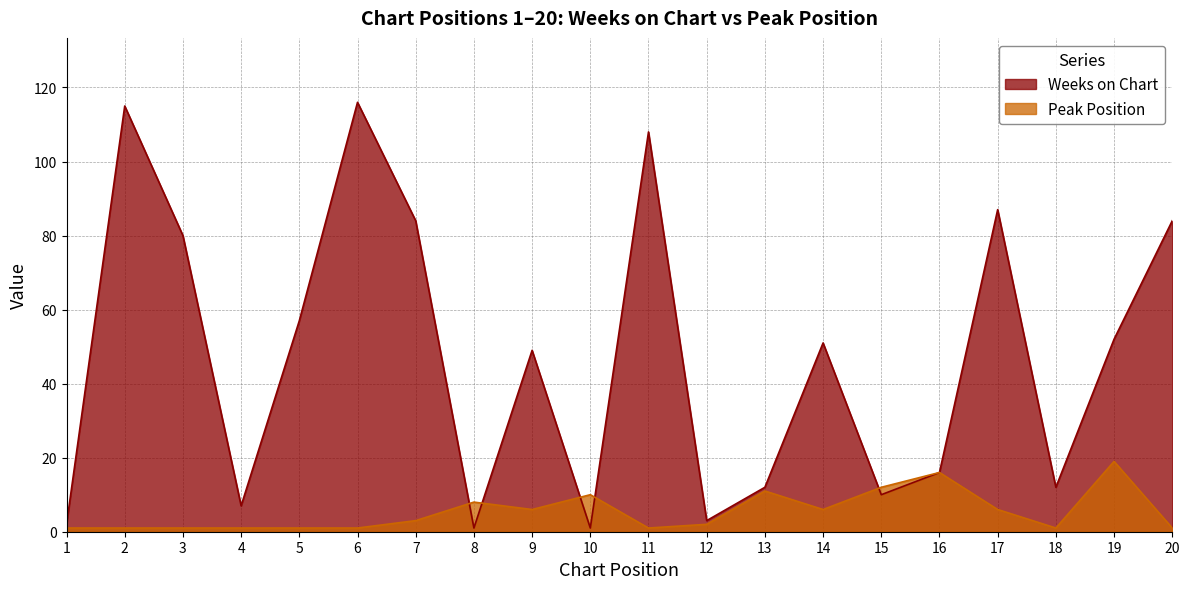

List the labels in order of Weeks on Chart value, largest first.

6, 2, 11, 17, 7, 20, 3, 5, 19, 14, 9, 16, 13, 18, 15, 4, 12, 1, 8, 10